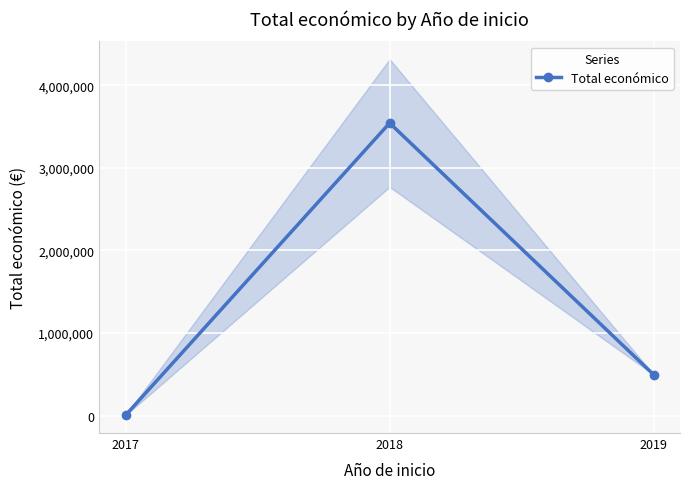

The value at 2019 is 497232. True or false?

True